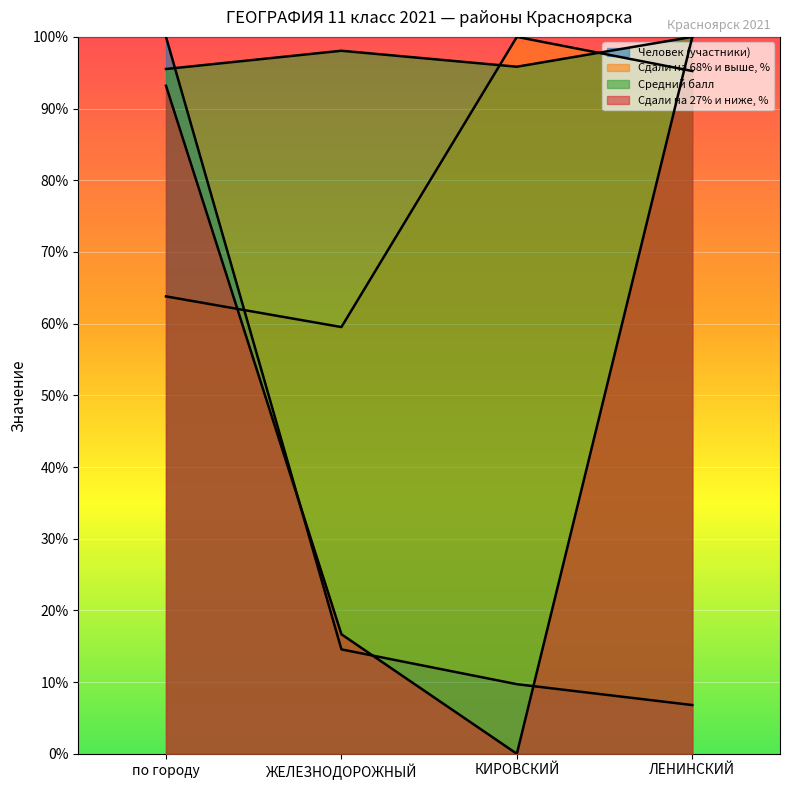

What are all the series names shown in the legend?

Человек (участники), Сдали на 68% и выше, %, Средний балл, Сдали на 27% и ниже, %